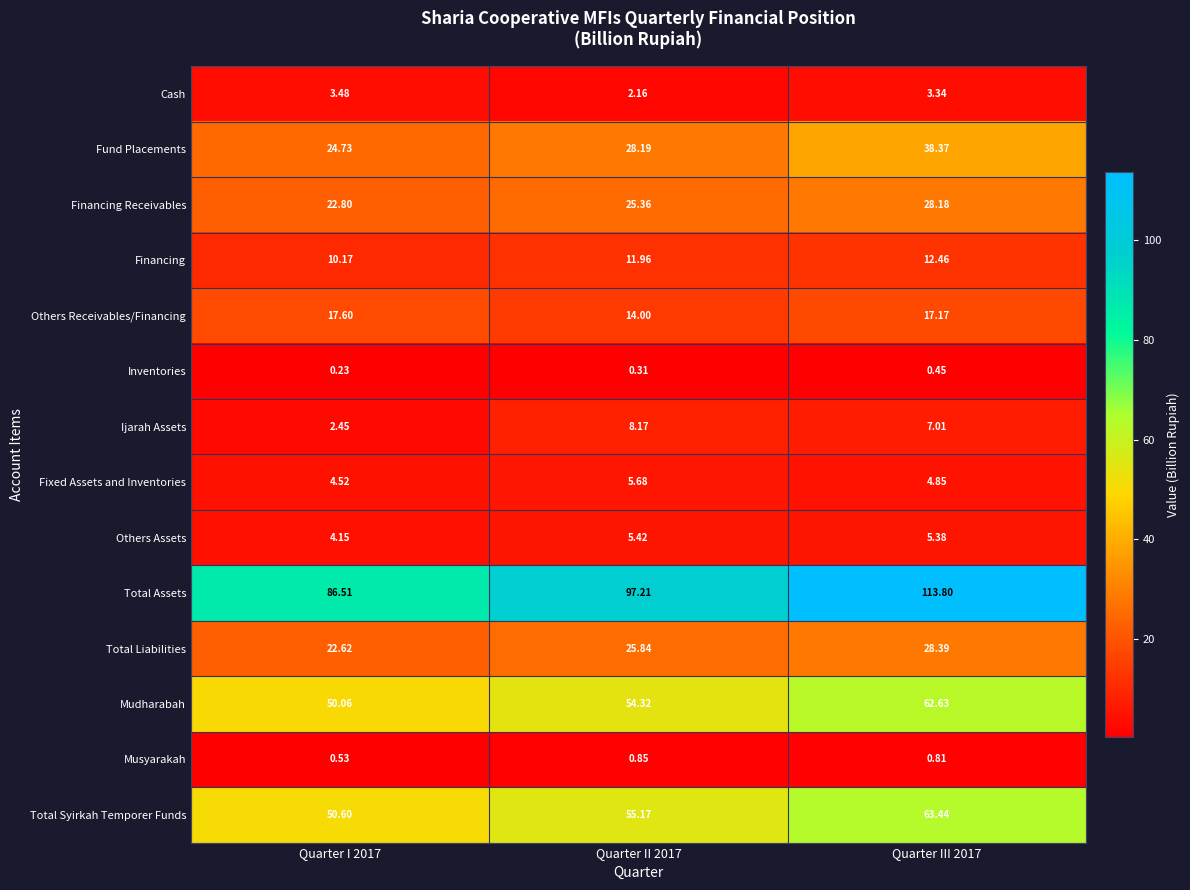

Which series has the largest range (max minus min)?

Total Assets